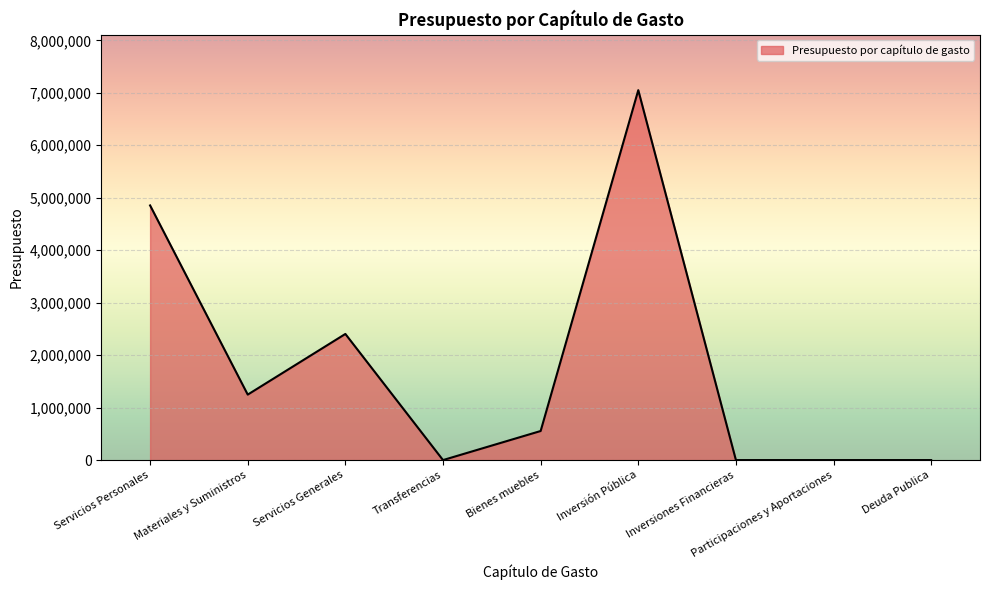

What is the approximate value at Servicios Generales?

2404000